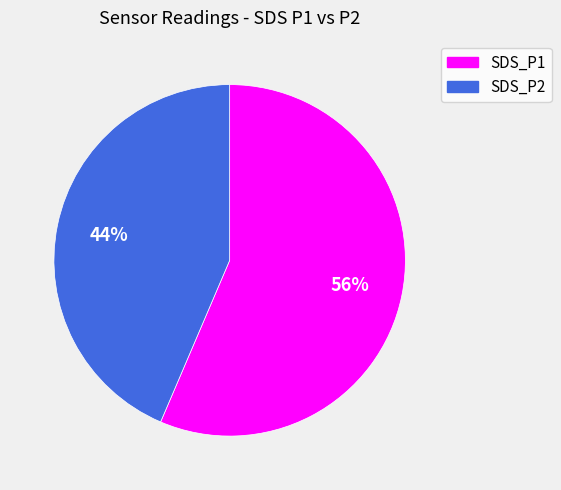

To the nearest percent, what is the combined percentage of SDS_P2 and SDS_P1?

100%